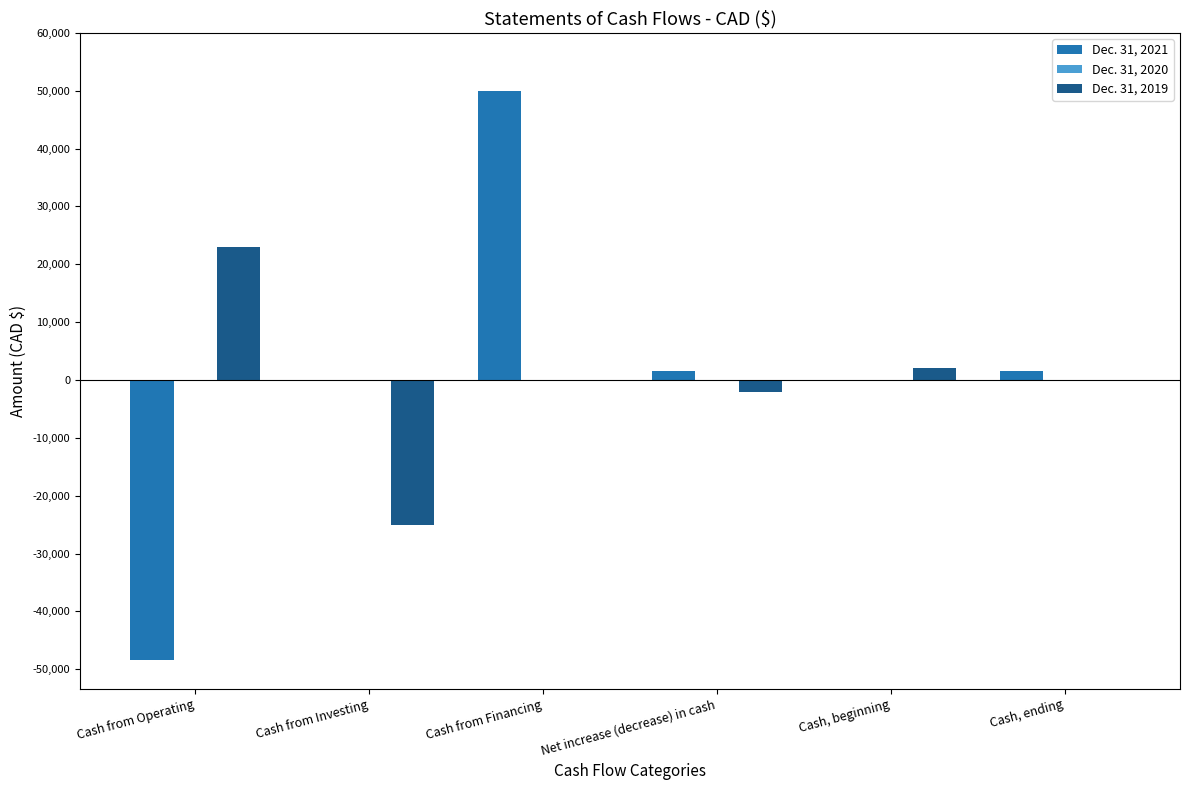

True or false: Dec. 31, 2021 has a value of -48427 at Cash from Operating.

True